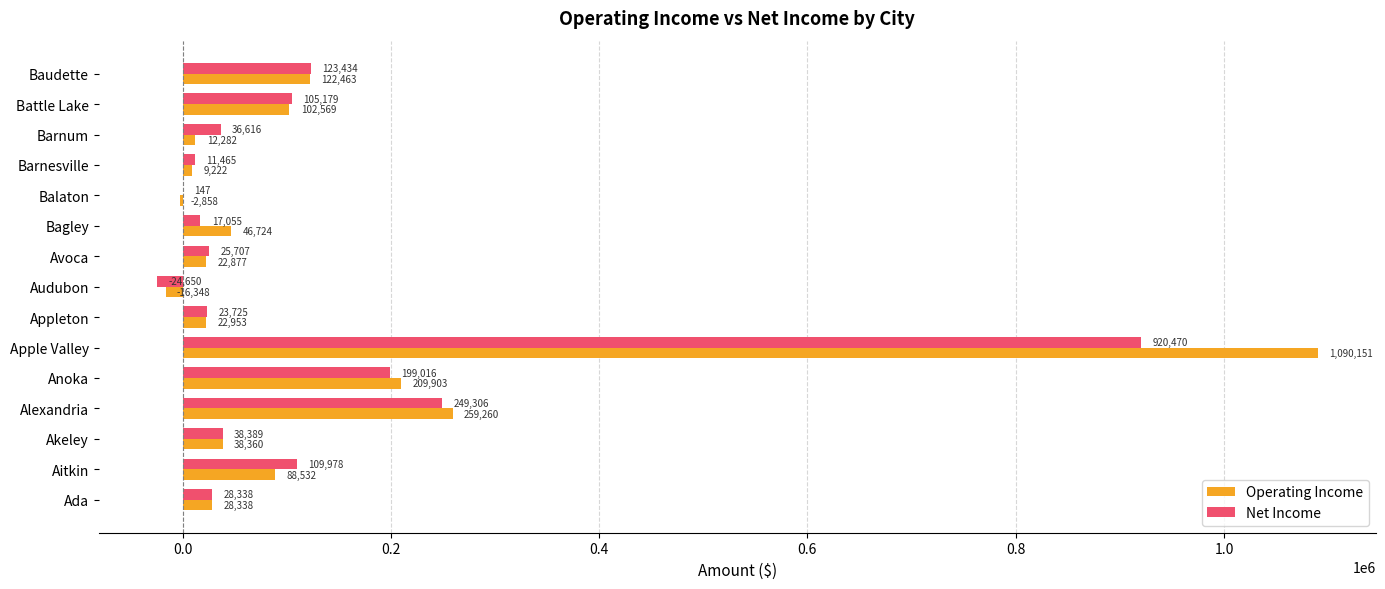

What is the sum of the Operating Income values at Apple Valley and Alexandria?

1349411